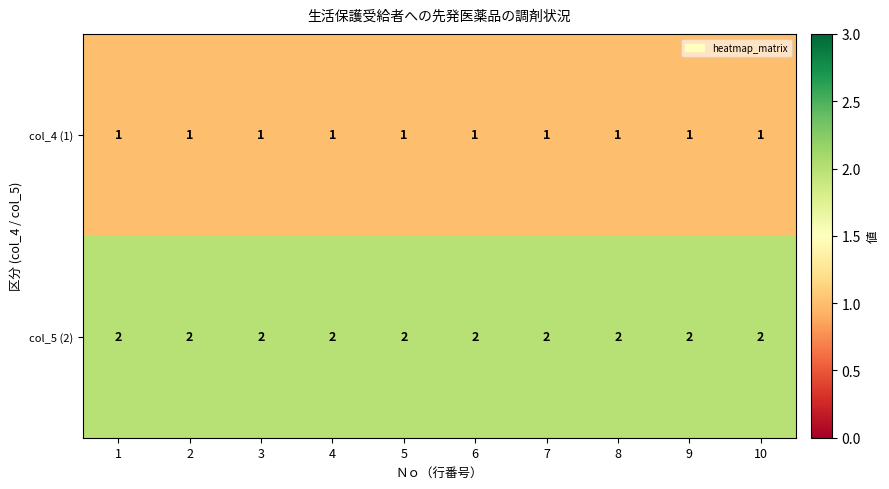

Rank the series at 4 from highest to lowest value.

col_5 (2), col_4 (1)